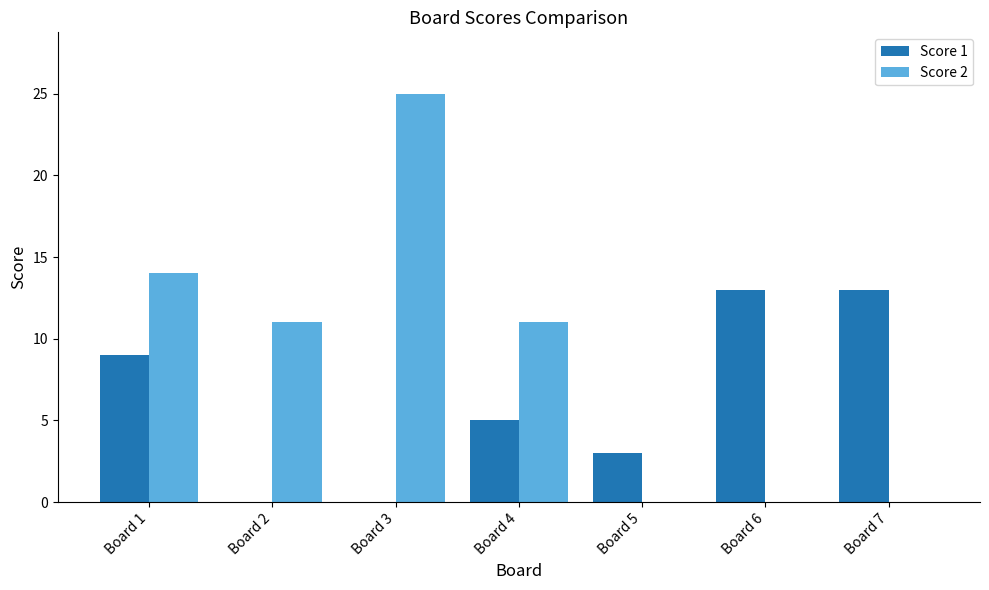

What are all the series names shown in the legend?

Score 1, Score 2